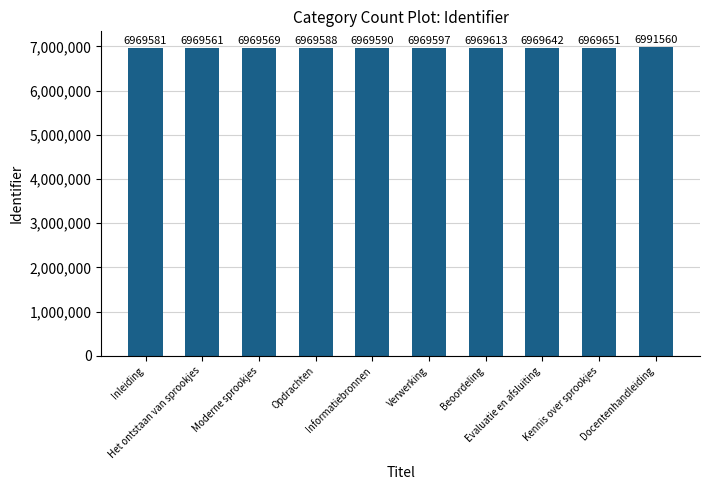

What position from the left is Informatiebronnen?

5